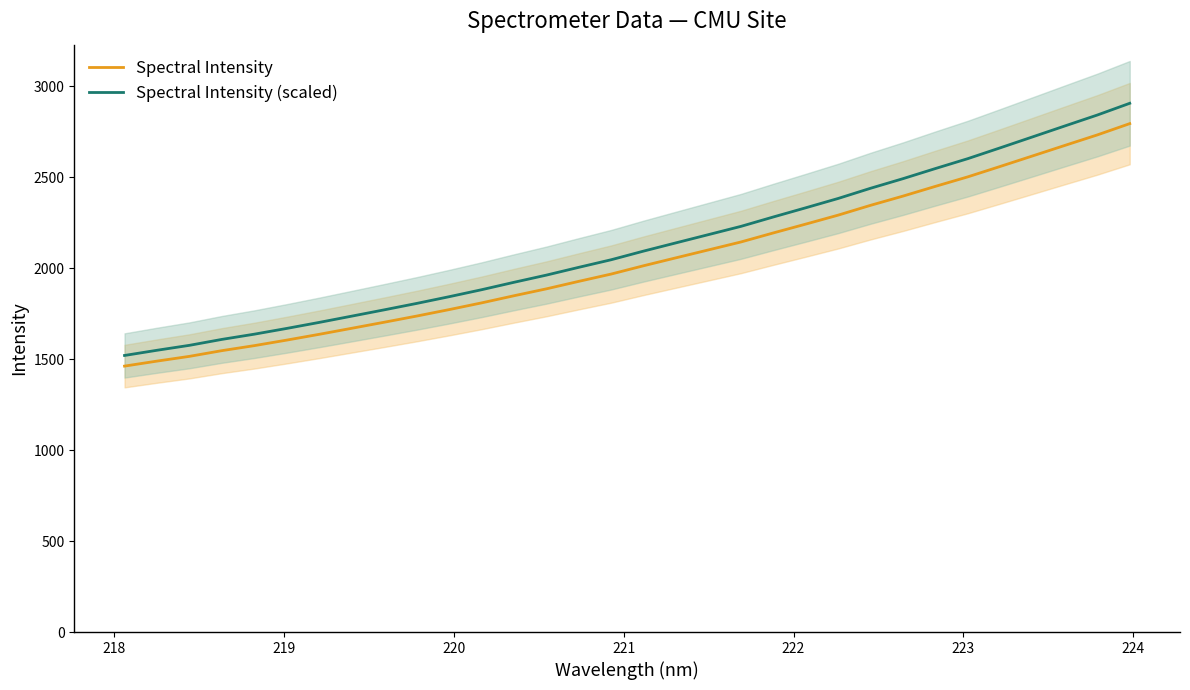

True or false: Spectral Intensity (scaled) and Spectral Intensity cross at least once.

False